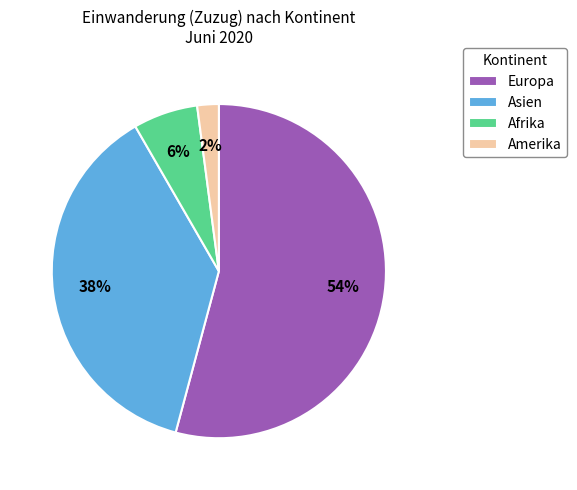

To the nearest percent, what portion does Amerika represent?

2%